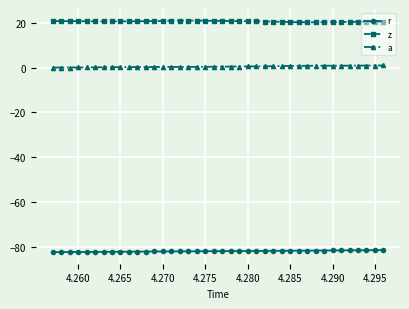

Rank the series by their maximum value, from highest to lowest.

z, a, r